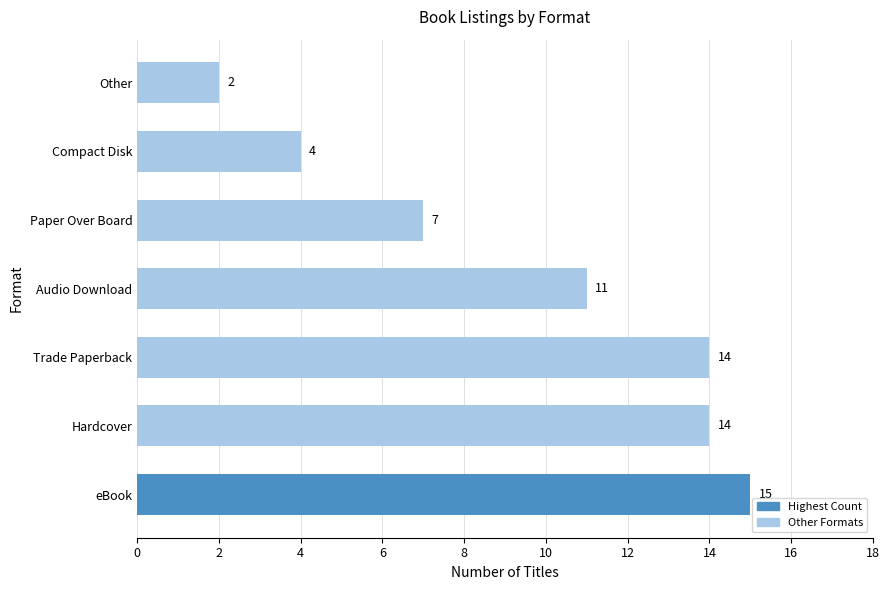

What is the sum of all values?

67